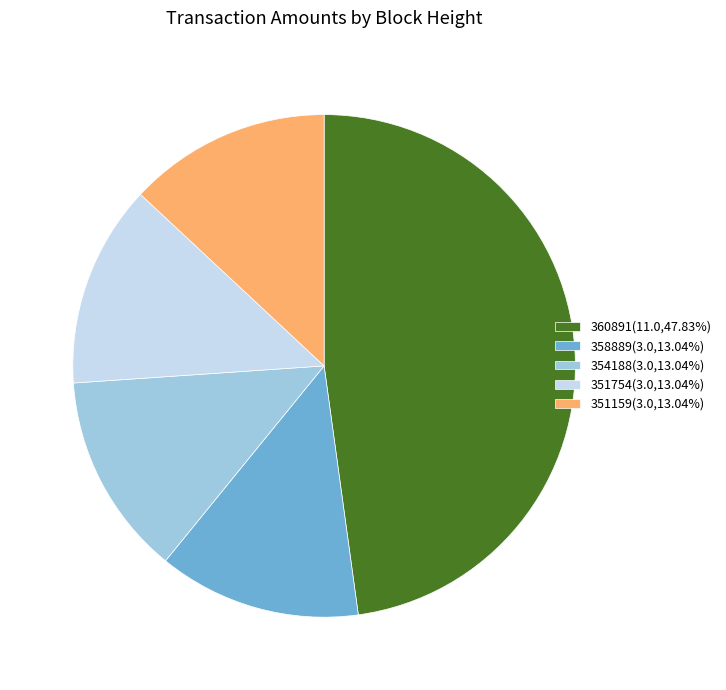

Does 360891 represent more than half of the total?

No